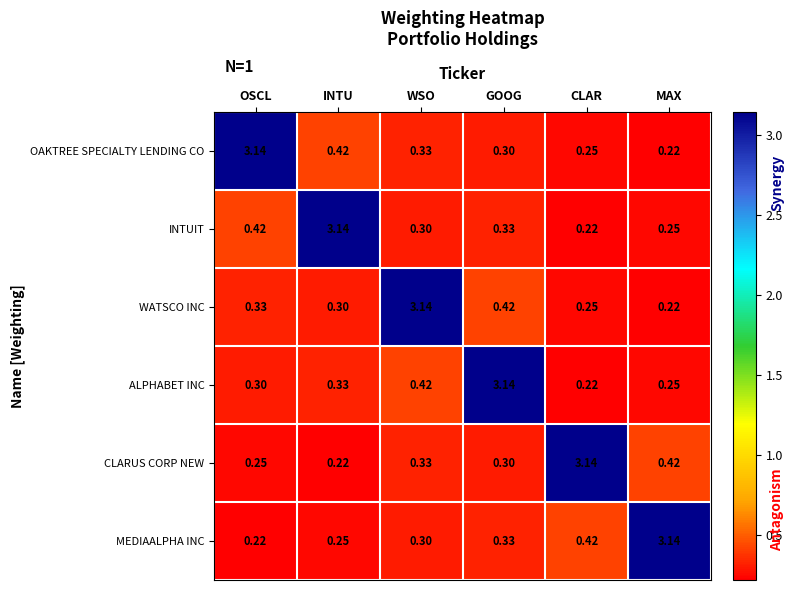

Where is WATSCO INC nearest to the value 1?

GOOG